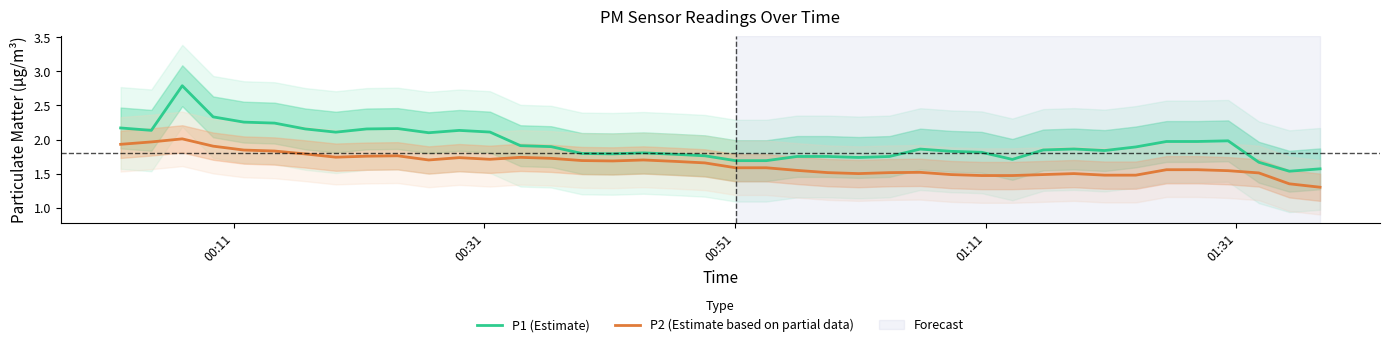

What are all the series names shown in the legend?

P1 (Estimate), P2 (Estimate based on partial data)